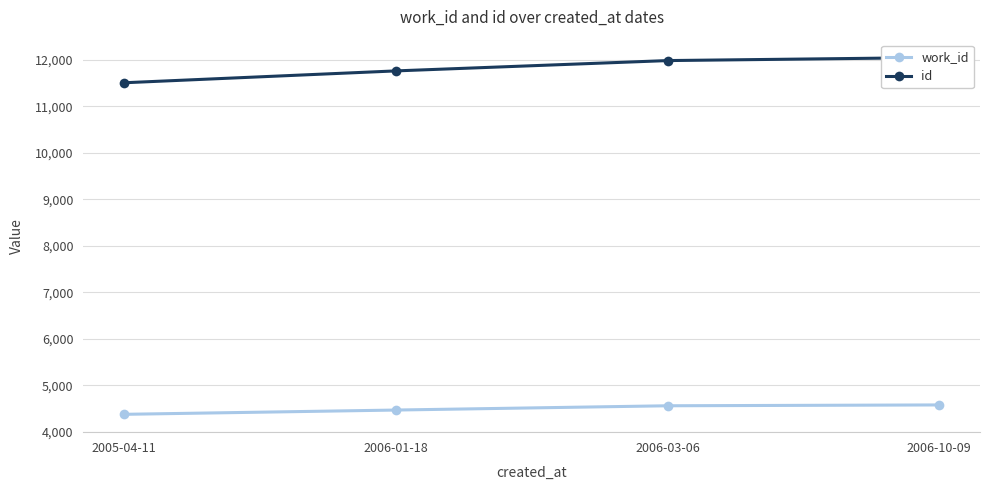

What is the minimum value for work_id?

4380